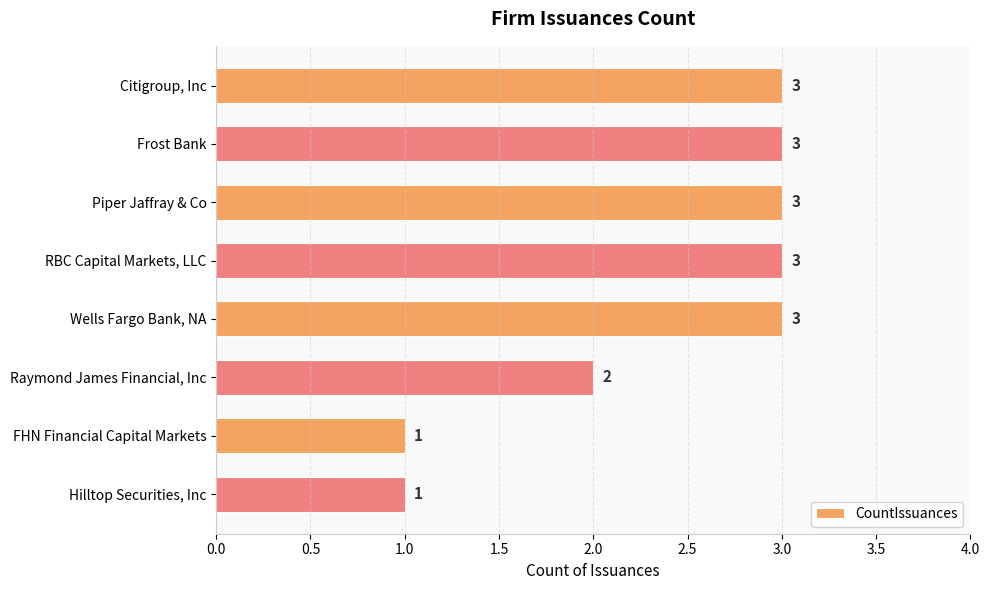

What is the label of the 6th bar from the bottom?

Piper Jaffray & Co